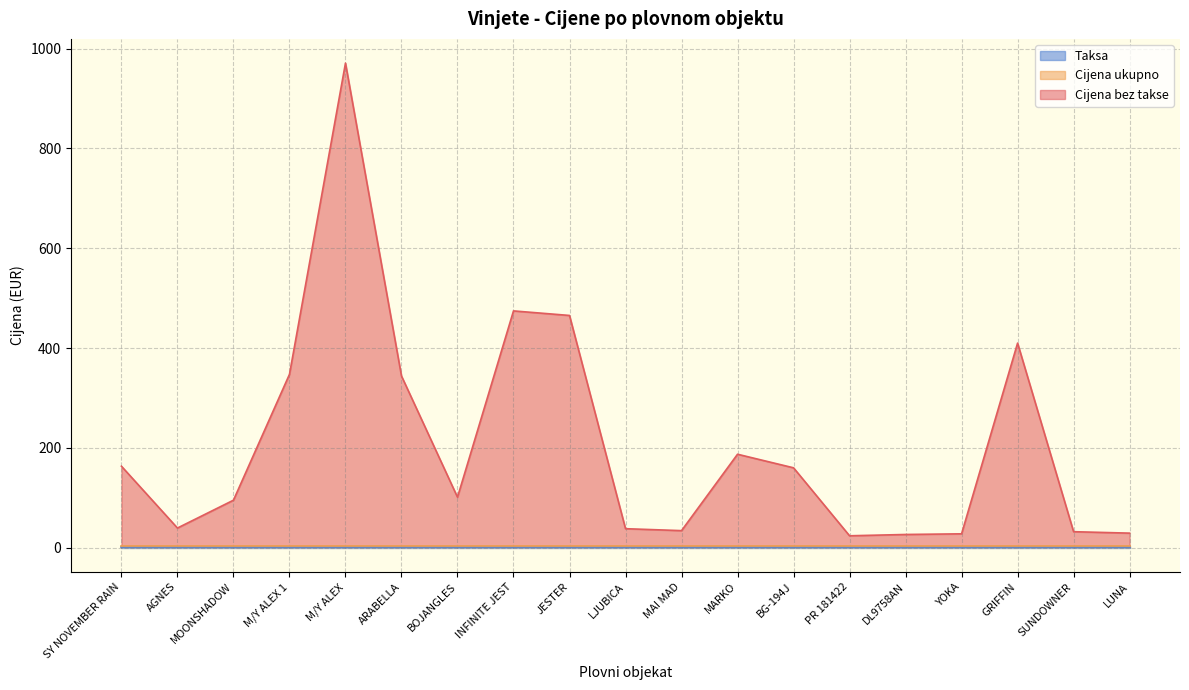

Is it true that Taksa equals 3.3 at MARKO?

False